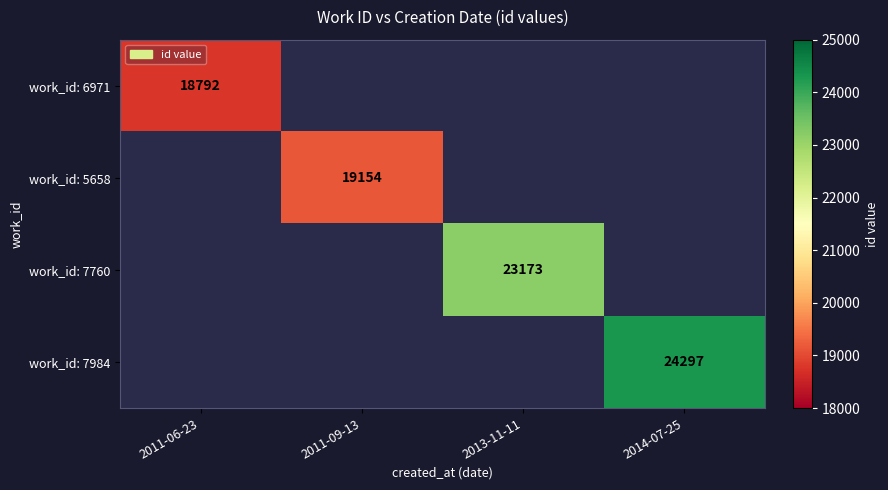

What is the smallest value displayed?

18792.0